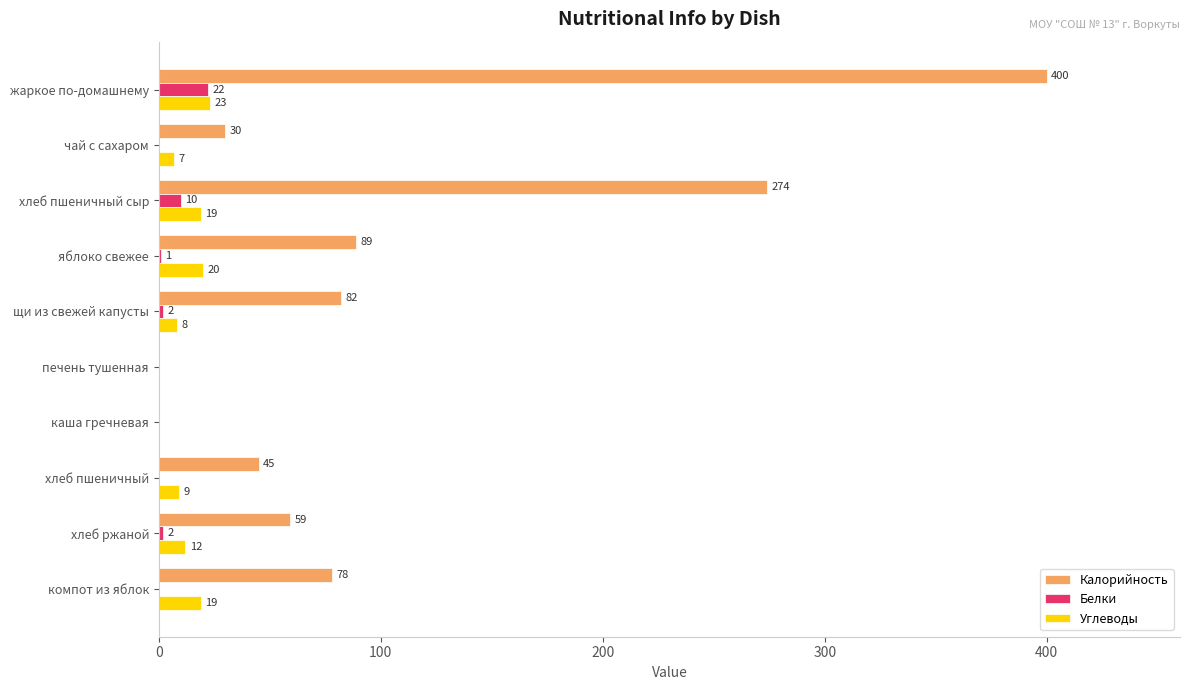

How many series are shown in this chart?

3